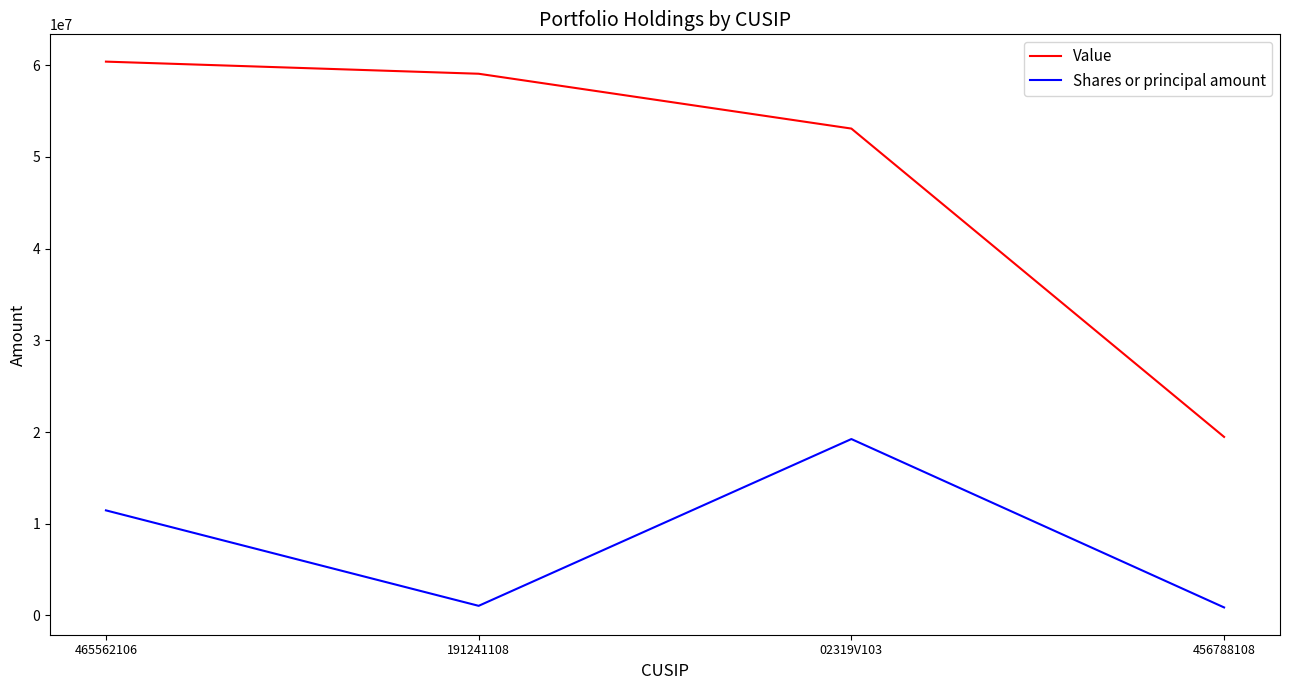

At 191241108, list the series in order from largest to smallest.

Value, Shares or principal amount